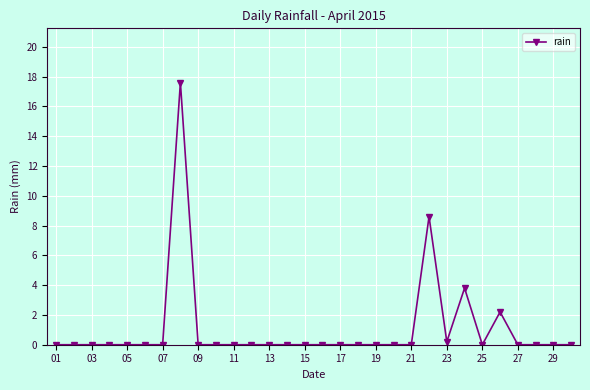

What is the greatest value displayed?

17.6